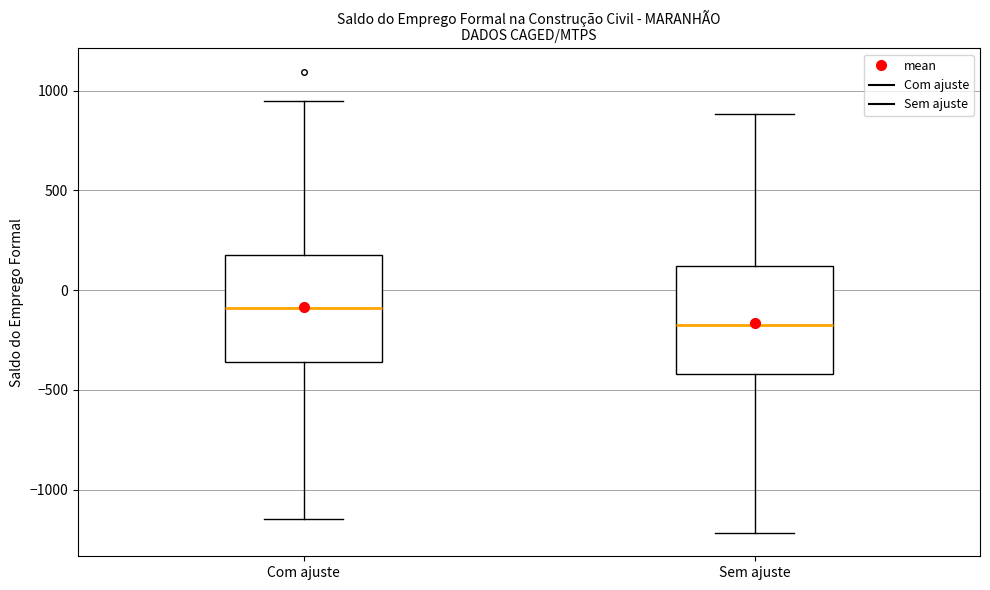

Where is the lower edge of the box for Com ajuste on the y-axis? The values are not printed on the chart, so give them approximately, as read against the axis.

-350